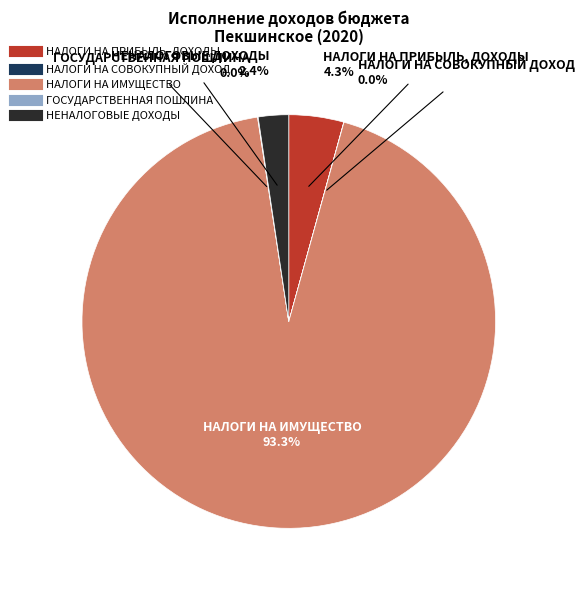

Between НАЛОГИ НА ИМУЩЕСТВО and НАЛОГИ НА ПРИБЫЛЬ, ДОХОДЫ, which is larger?

НАЛОГИ НА ИМУЩЕСТВО